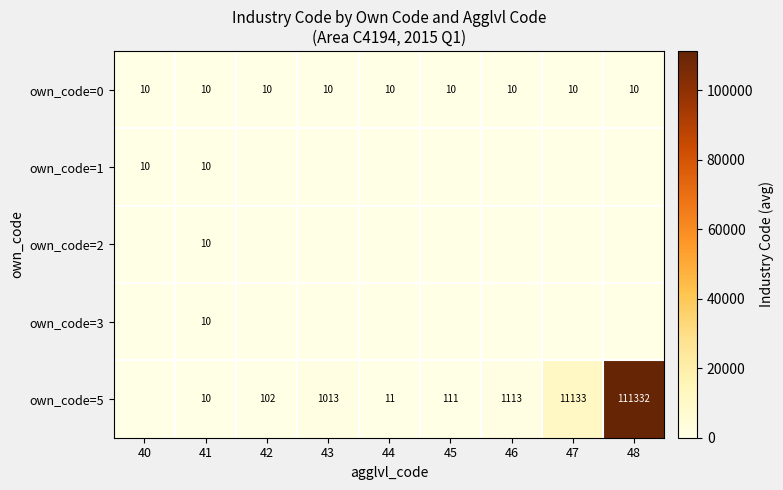

The value of own_code=0 at 48 is 10. True or false?

True